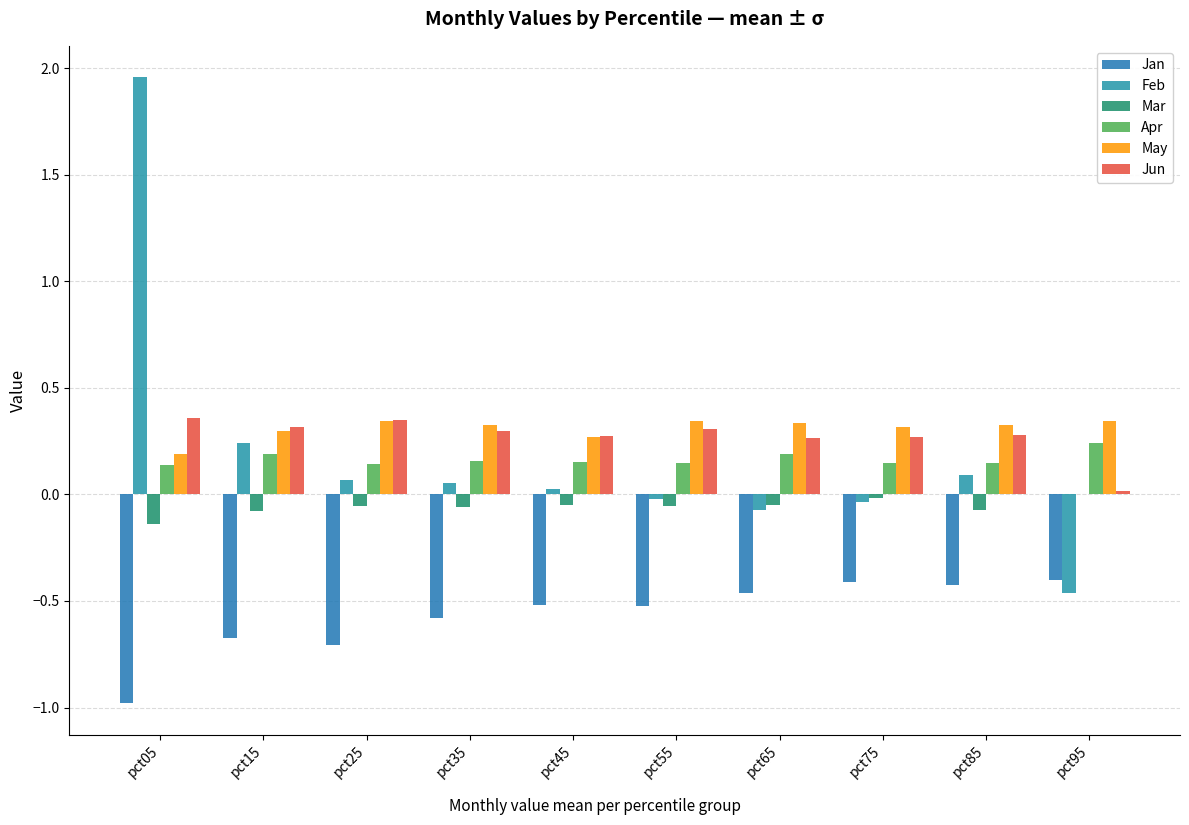

Is it true that Mar equals -0.1 at pct65?

False